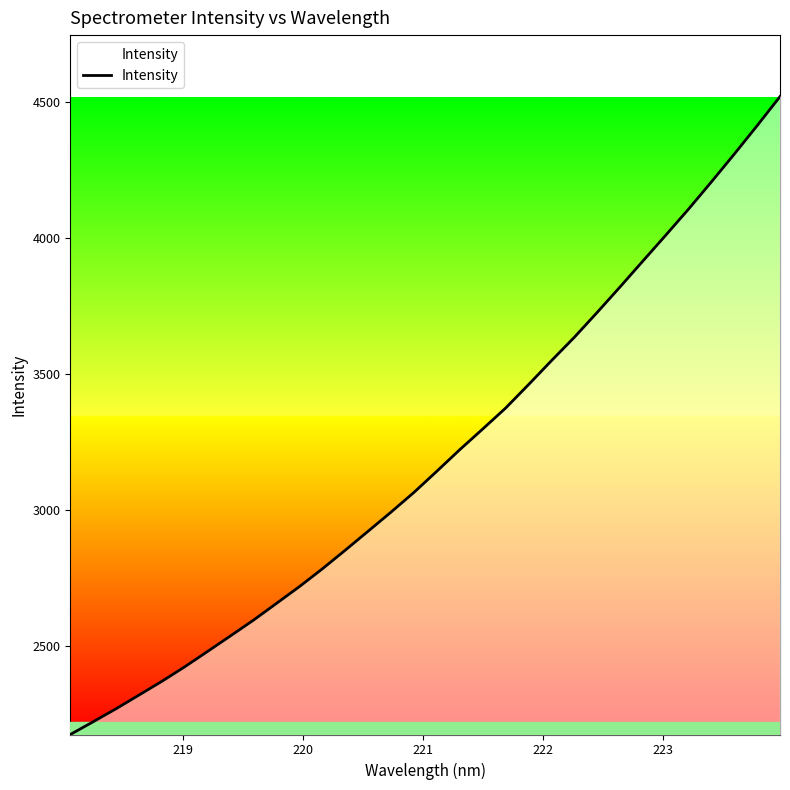

How many categories are shown in the chart?

32